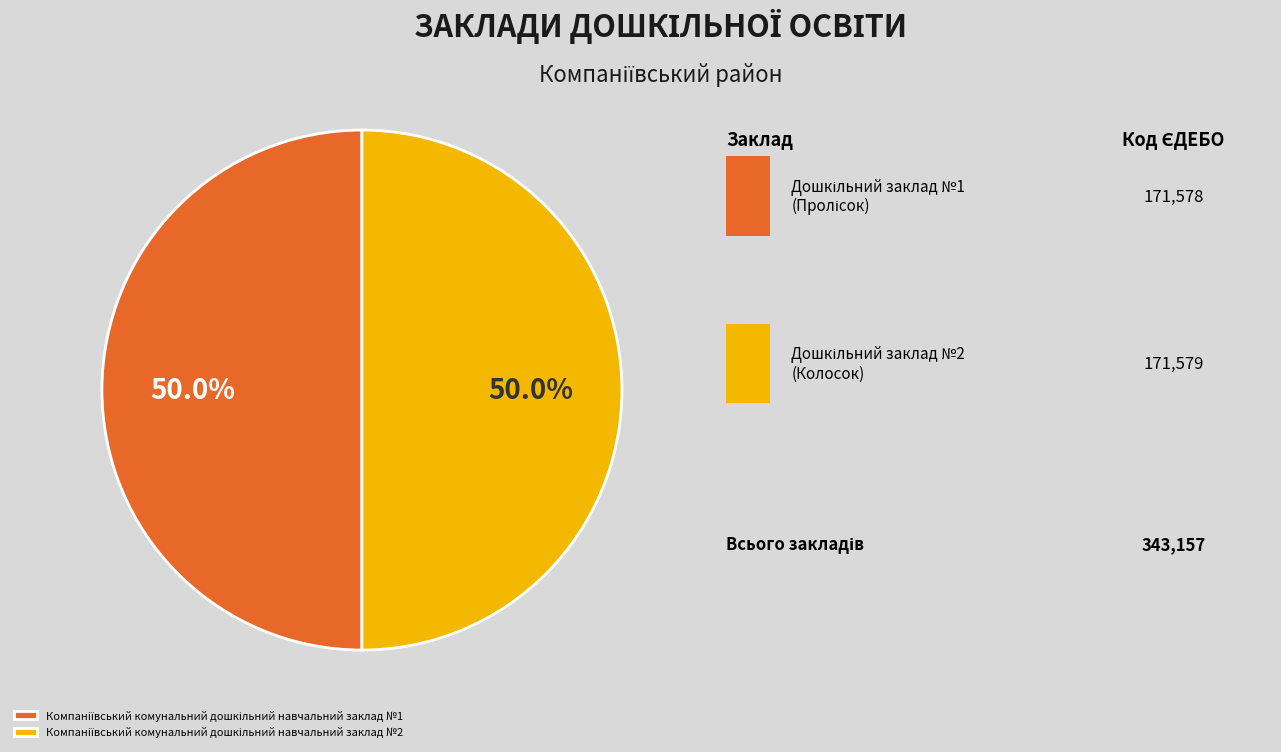

To the nearest percent, what portion does Компаніївський комунальний дошкільний навчальний заклад №1 represent?

50%